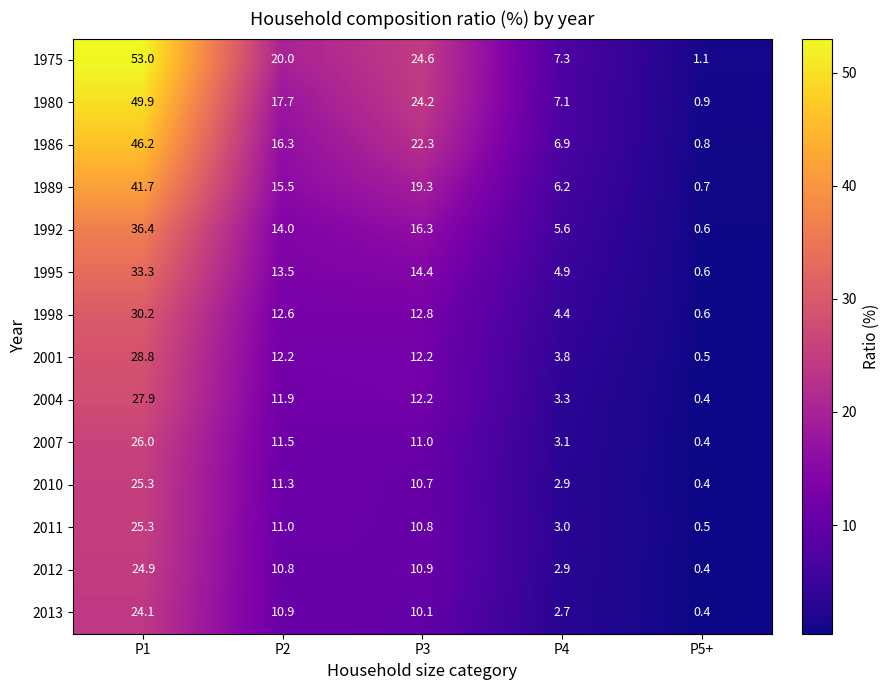

At P2, list the series in order from largest to smallest.

1975, 1980, 1986, 1989, 1992, 1995, 1998, 2001, 2004, 2007, 2010, 2011, 2013, 2012